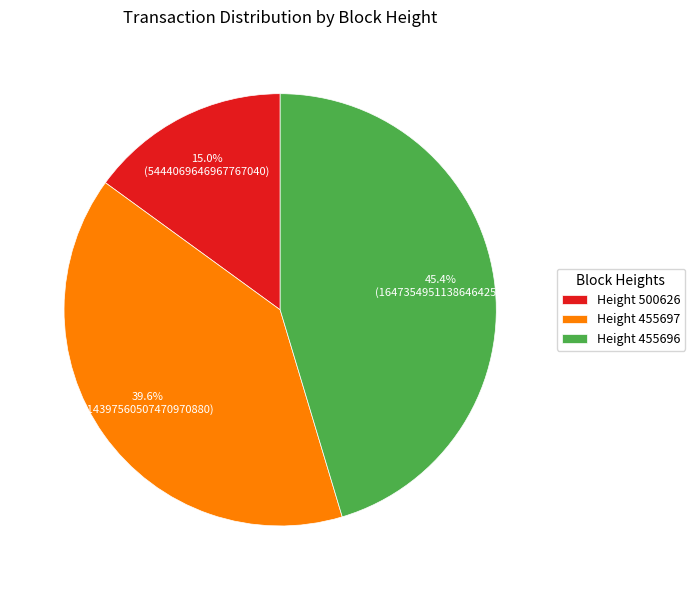

Rank the categories by value from lowest to highest.

Height 500626, Height 455697, Height 455696